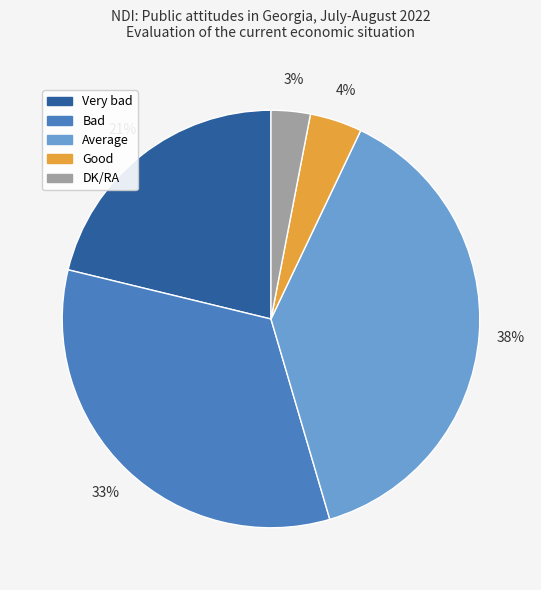

To the nearest percent, what is the average slice percentage?

20%